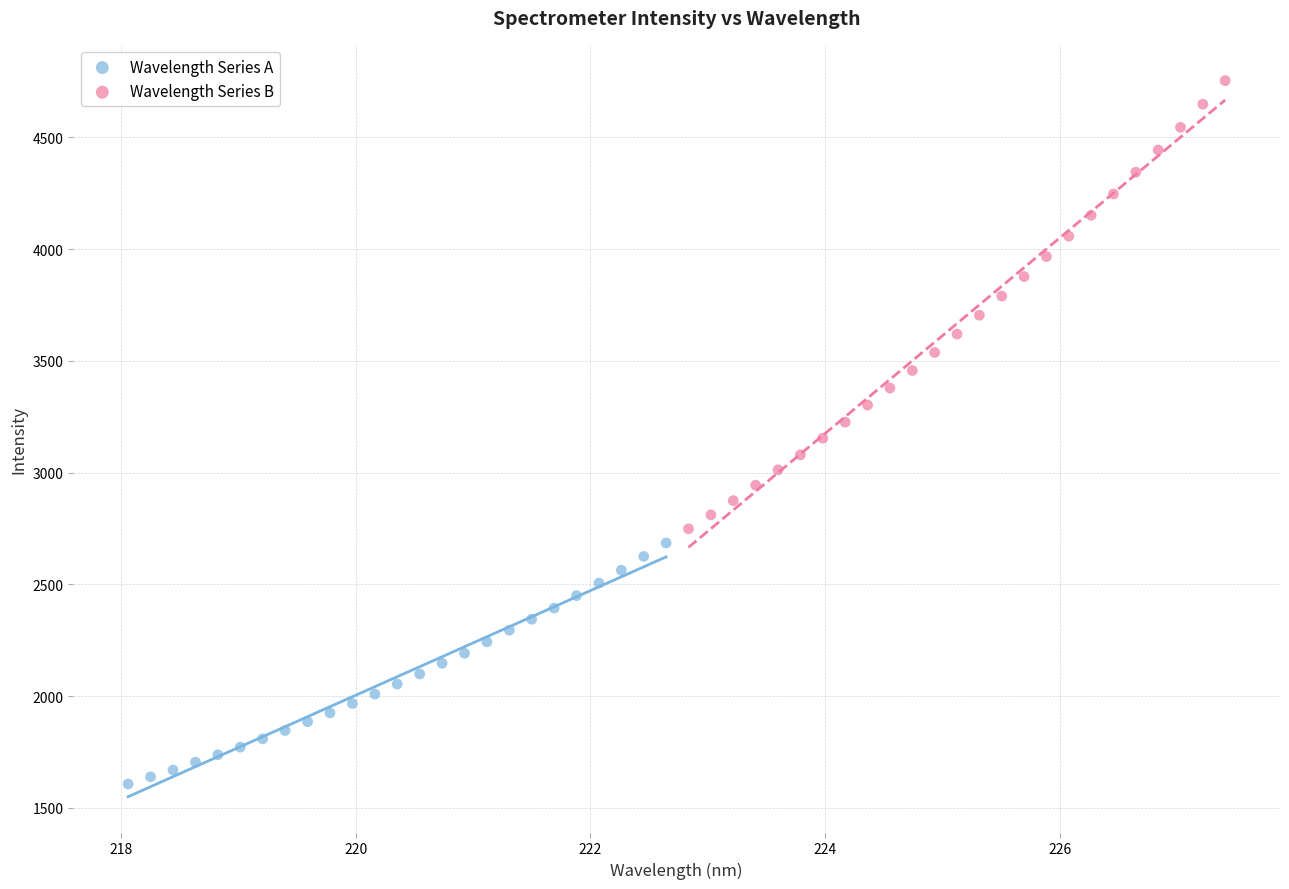

Which series contains the lowest Y value?

Wavelength Series A